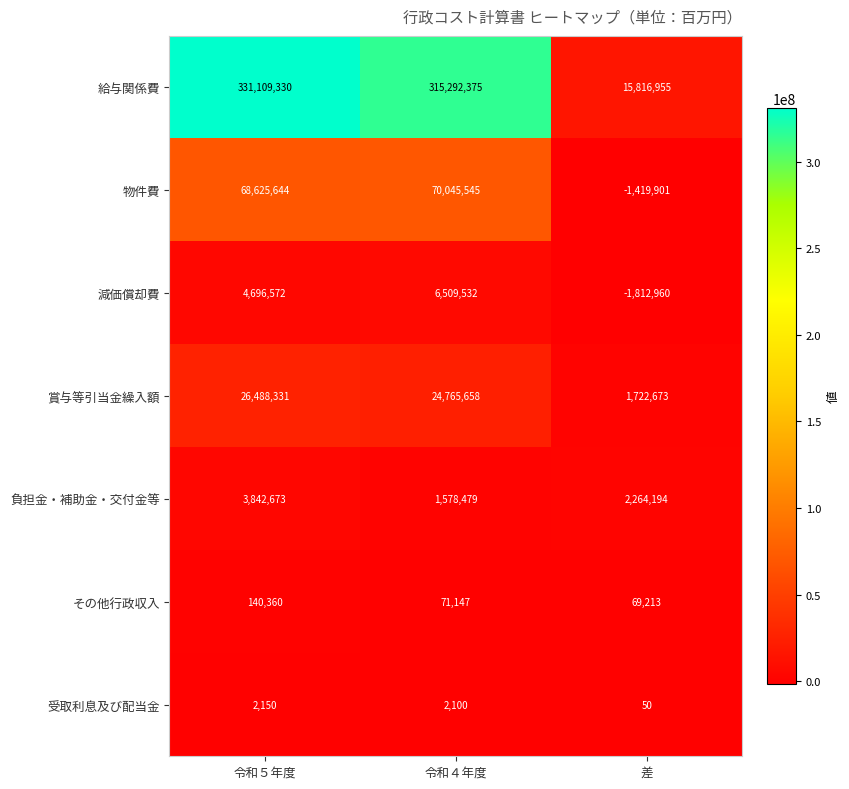

Rank the series by their maximum value, from lowest to highest.

受取利息及び配当金, その他行政収入, 負担金・補助金・交付金等, 減価償却費, 賞与等引当金繰入額, 物件費, 給与関係費